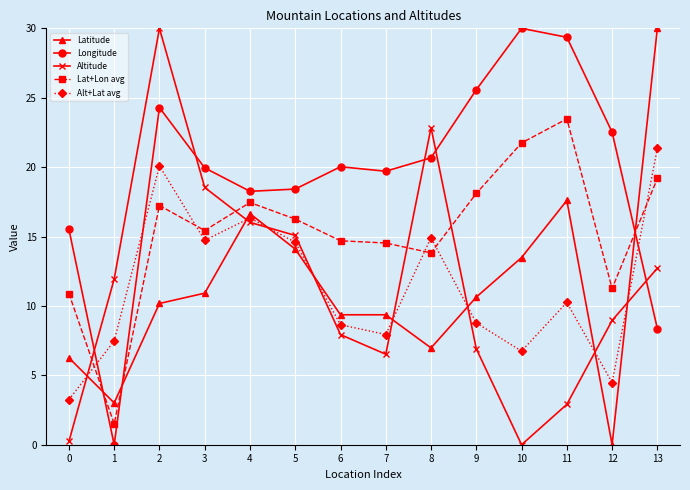

What is the difference between the highest and lowest values at 3?

9.0